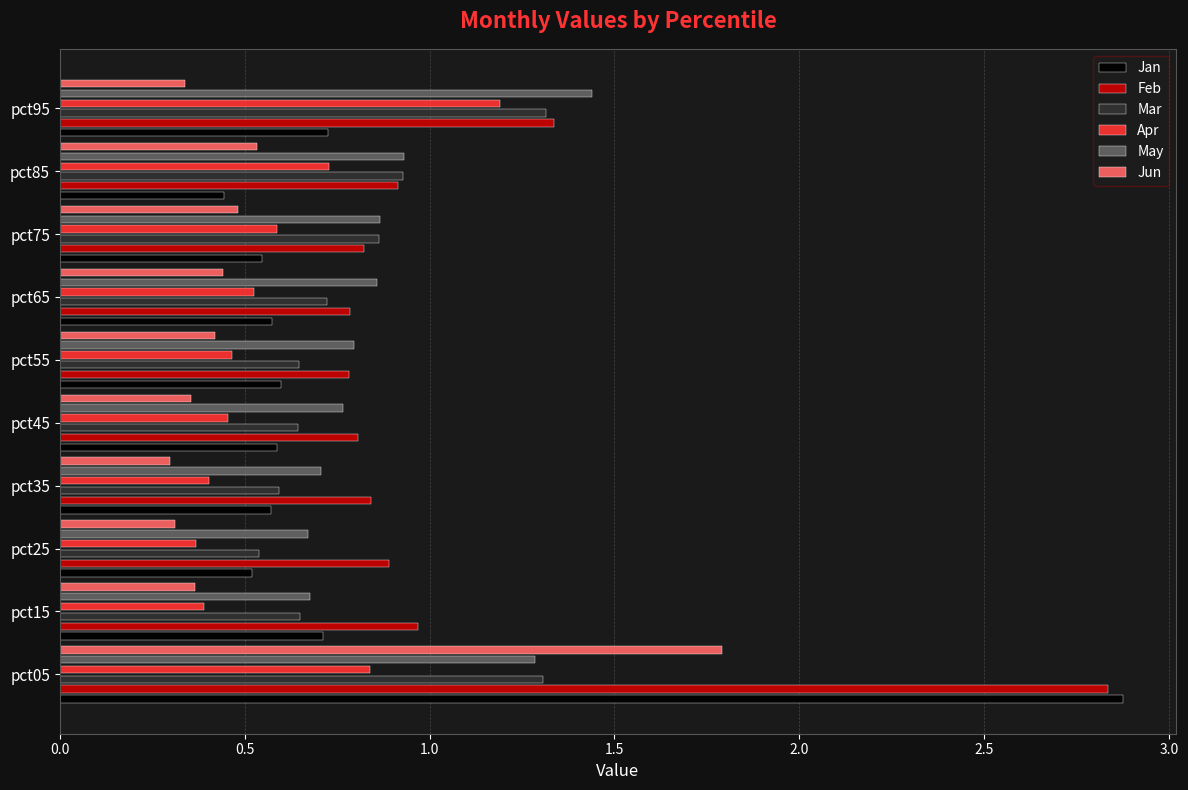

How many bars are there in total?

60